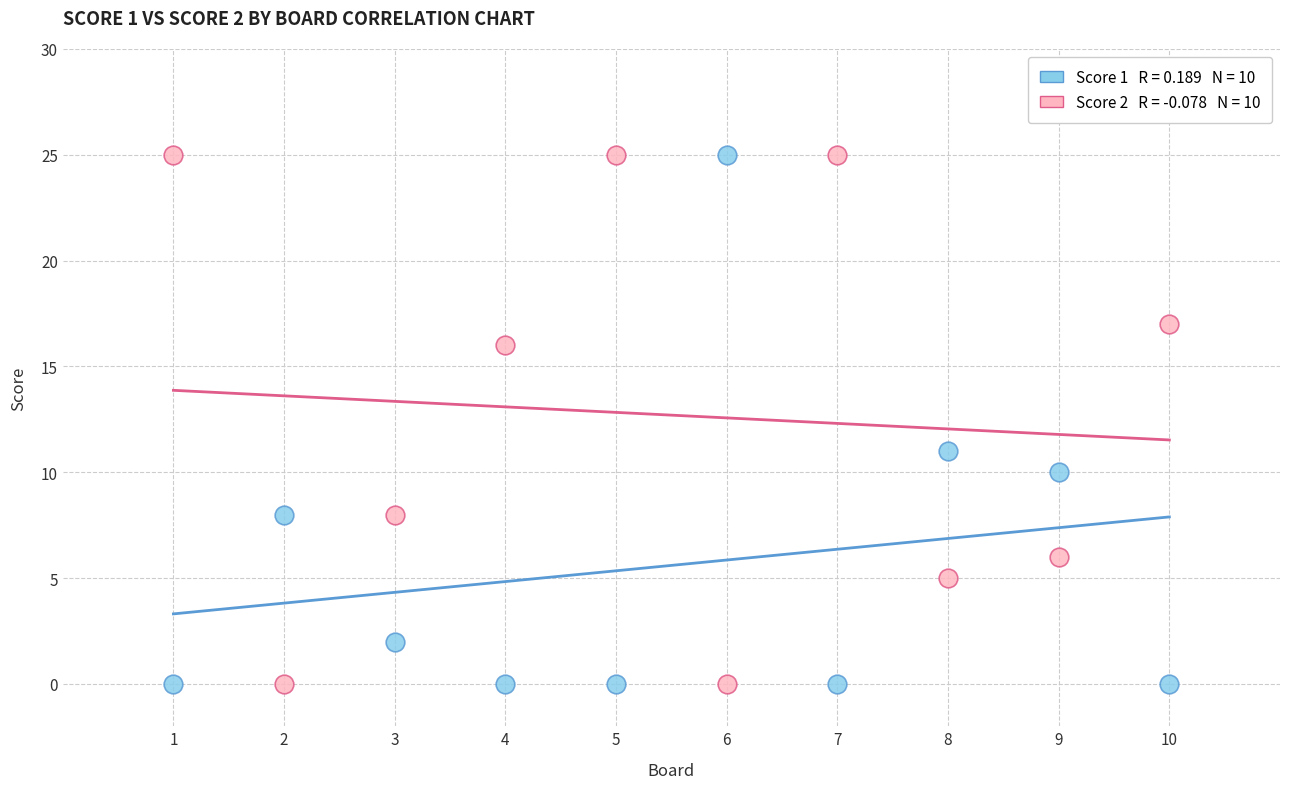

Across all series, what Y value is closest to 12?

11